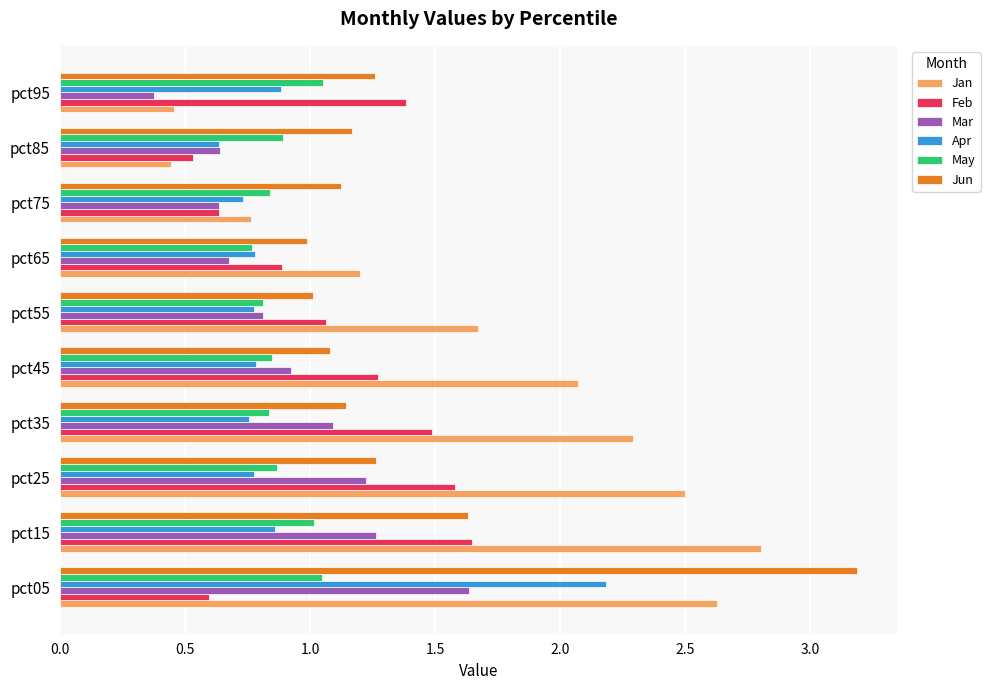

Is it true that Apr equals 0.4 at pct25?

False